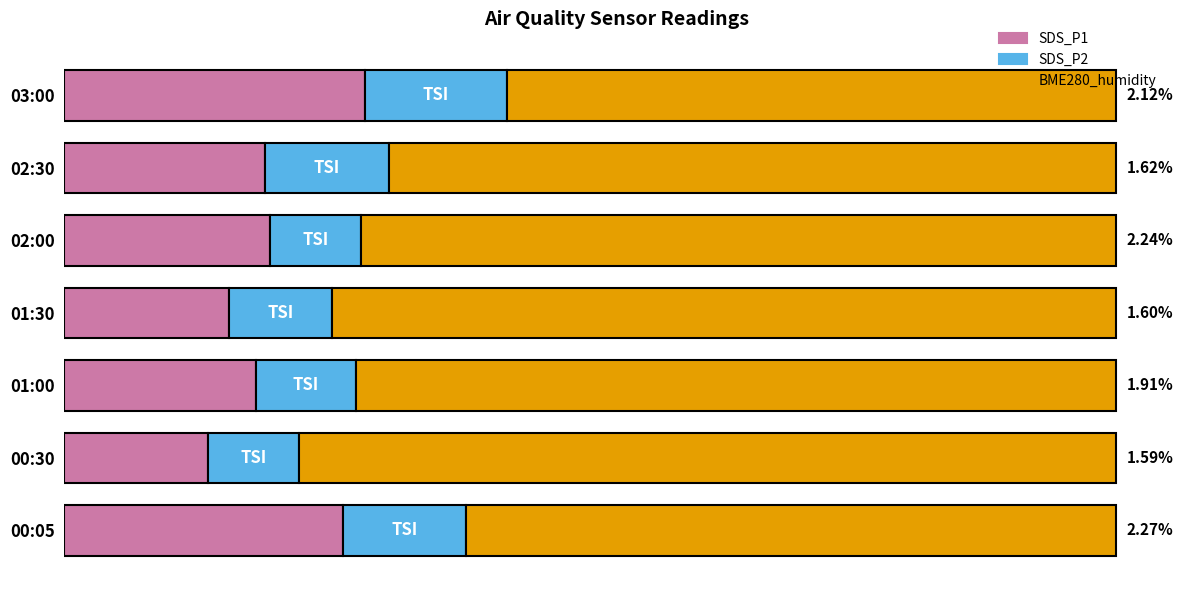

What is the sum of all BME280_humidity values?

485.3